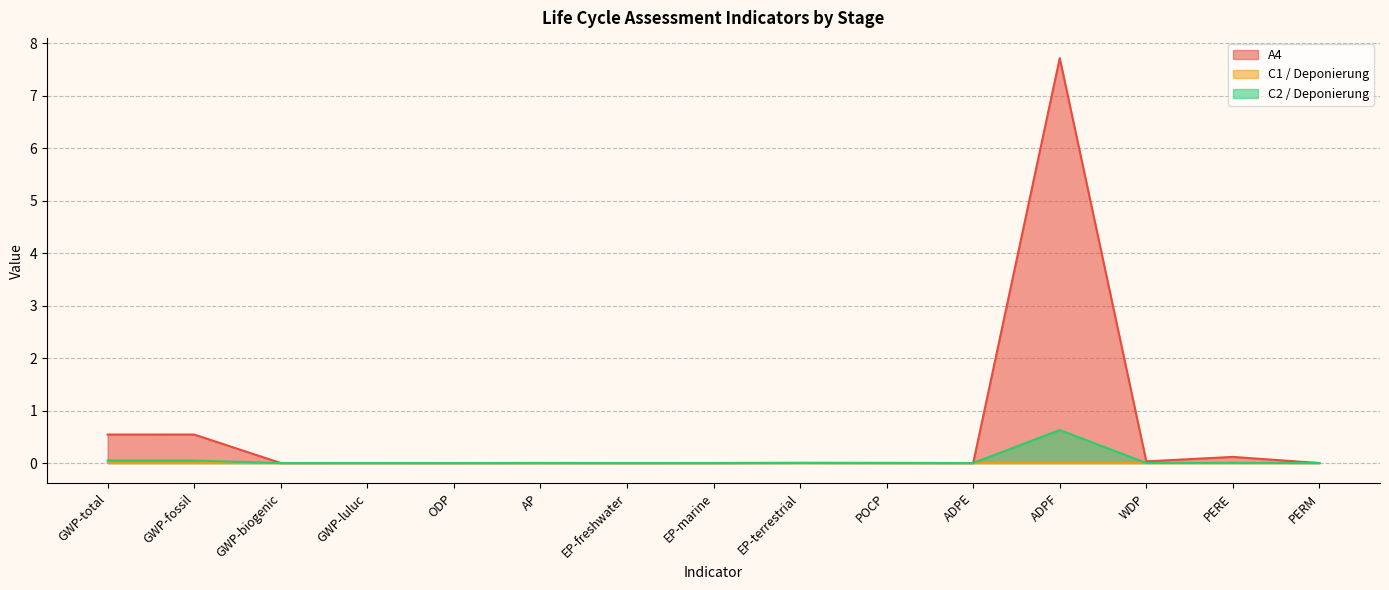

True or false: C2 / Deponierung has more than 1 points higher than both neighbors.

True